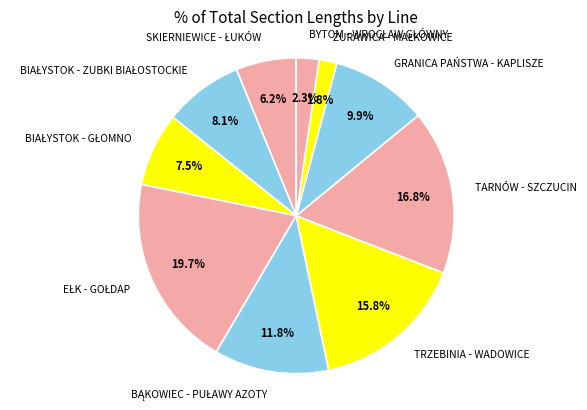

Is it true that TRZEBINIA - WADOWICE is 5% of the pie?

False